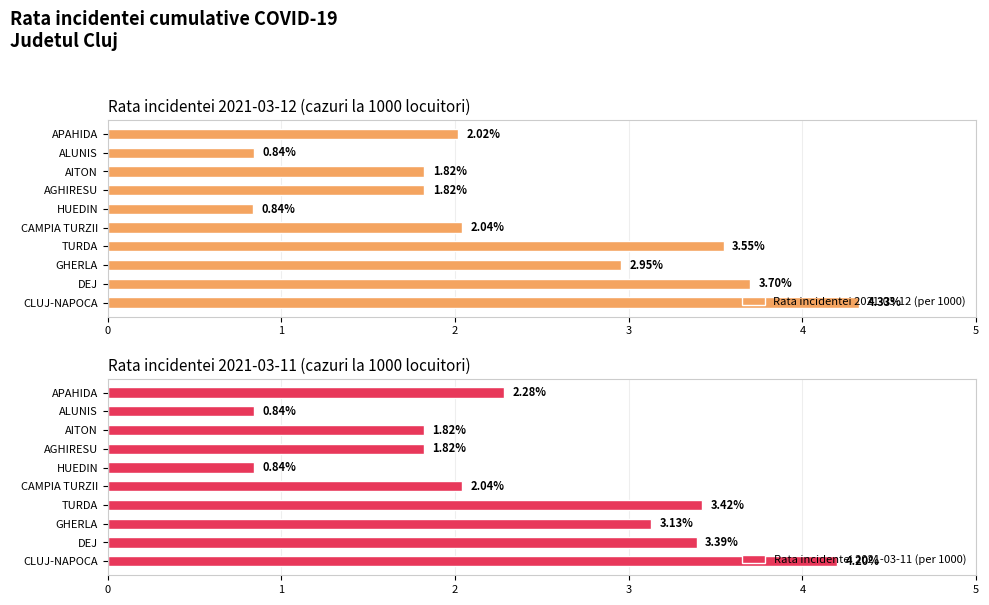

At which label is Rata incidentei 2021-03-12 (per 1000) closest to 2?

APAHIDA